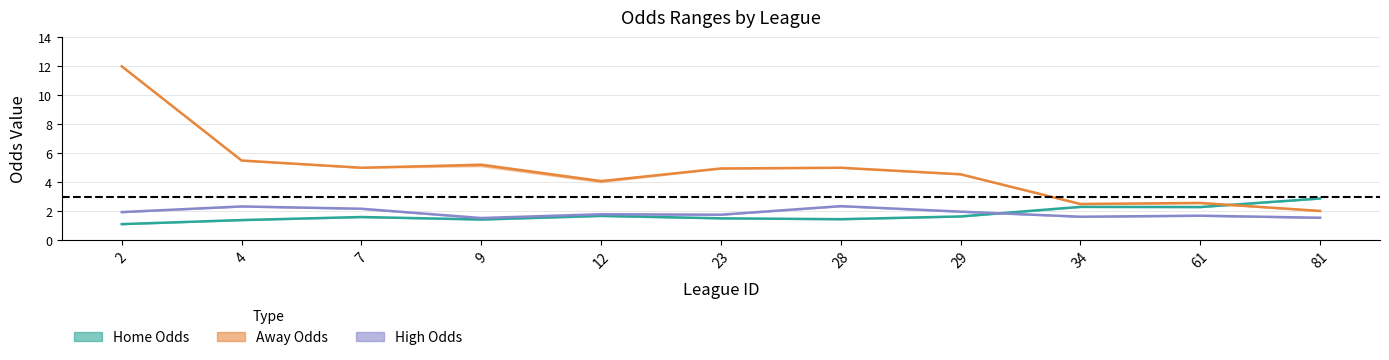

True or false: first_home has a value of 1.4 at 28.

True